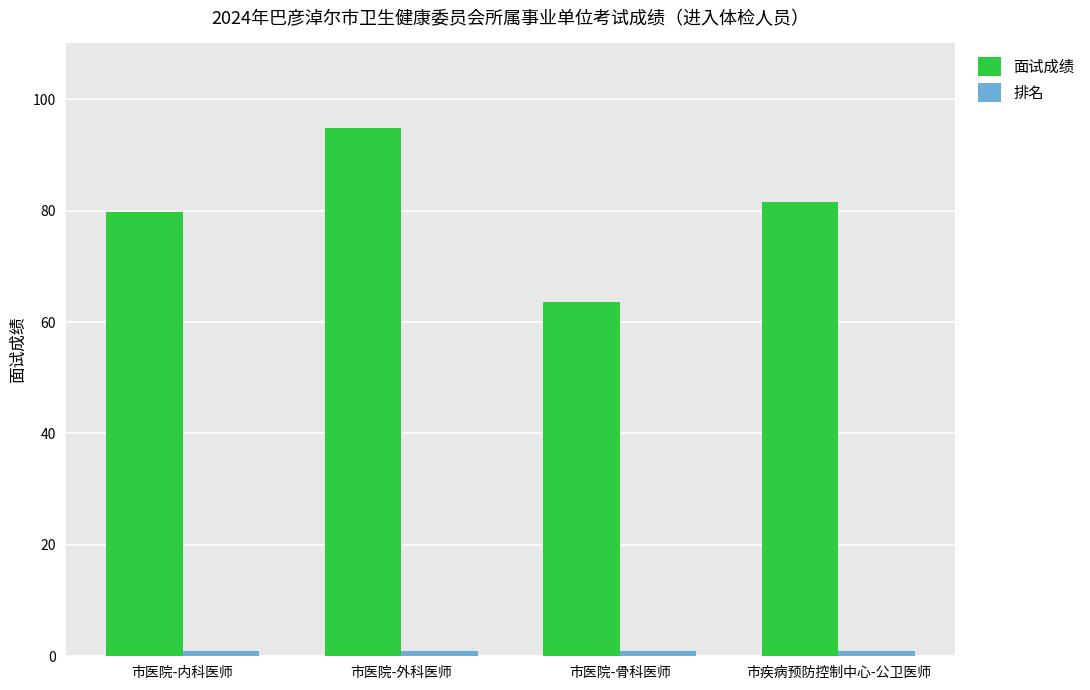

Which series changed the most between 市医院-内科医师 and 市医院-骨科医师?

面试成绩